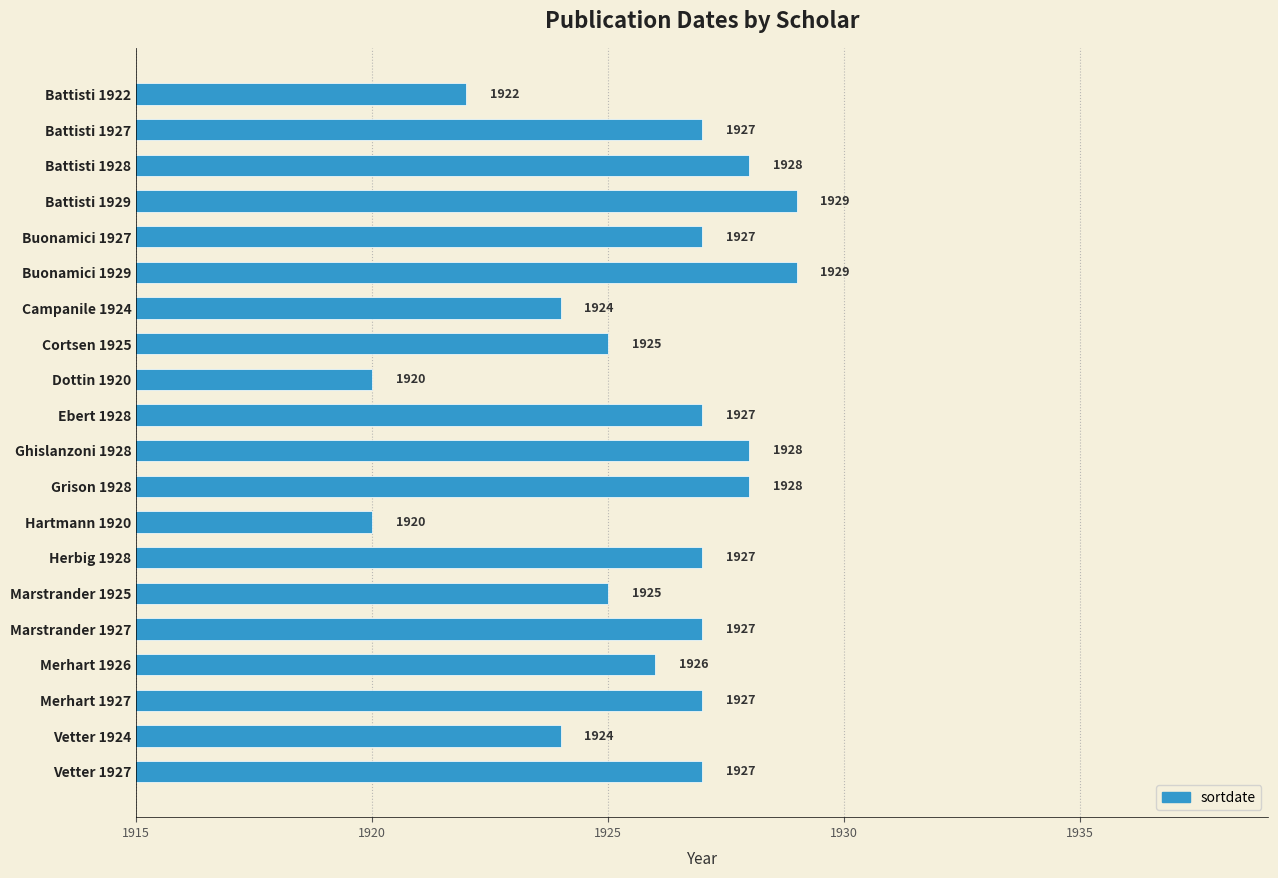

How many data points does each series have?

20